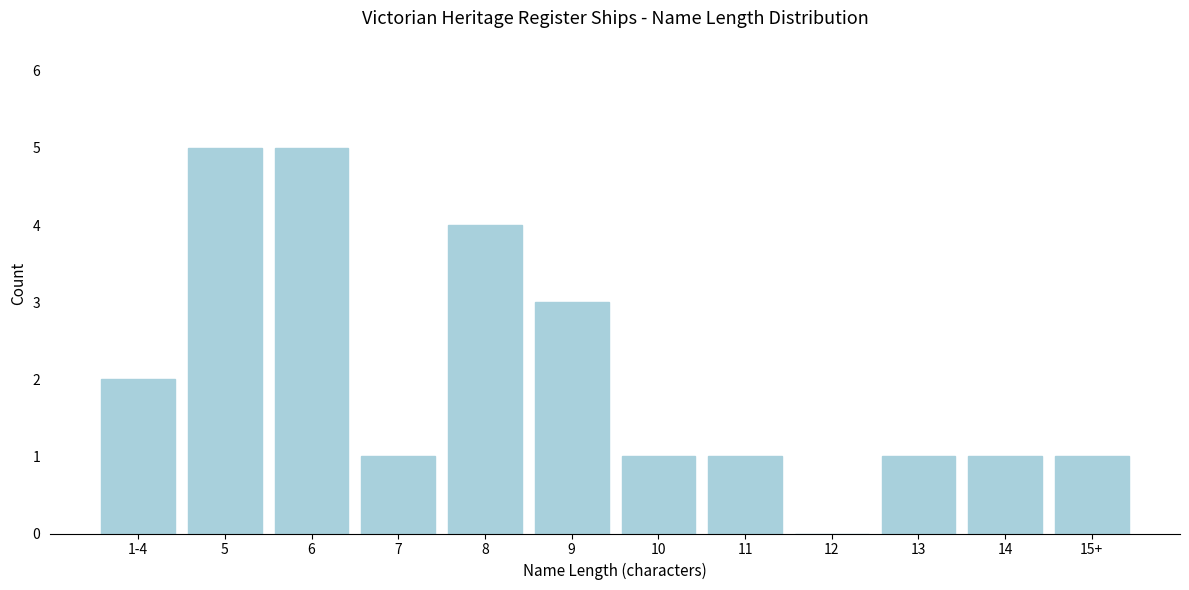

Reading right to left, what are all the values shown in this chart?

15+=1	14=1	13=1	12=0	11=1	10=1	9=3	8=4	7=1	6=5	5=5	1-4=2